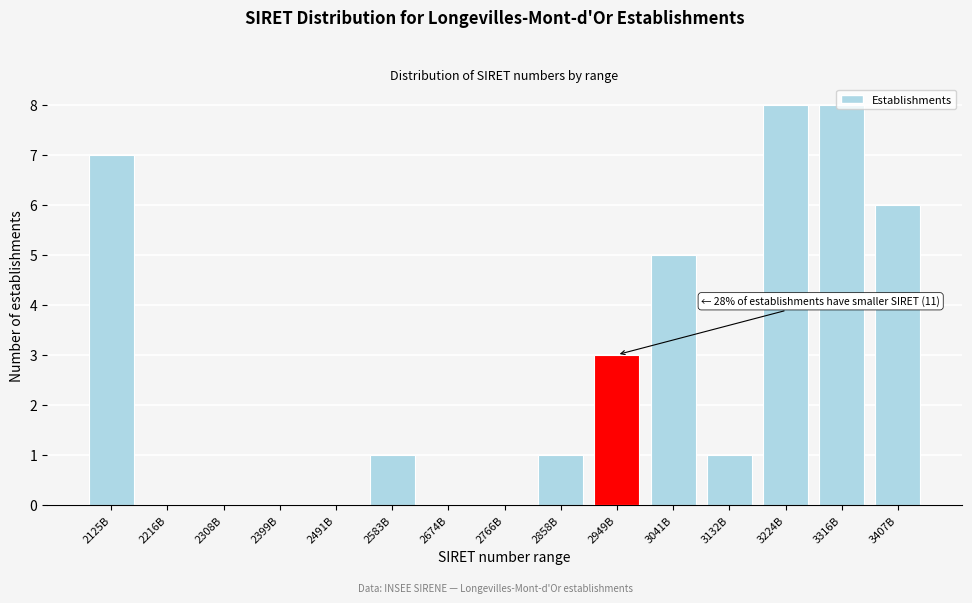

Which has a higher value, 2858B or 3407B?

3407B